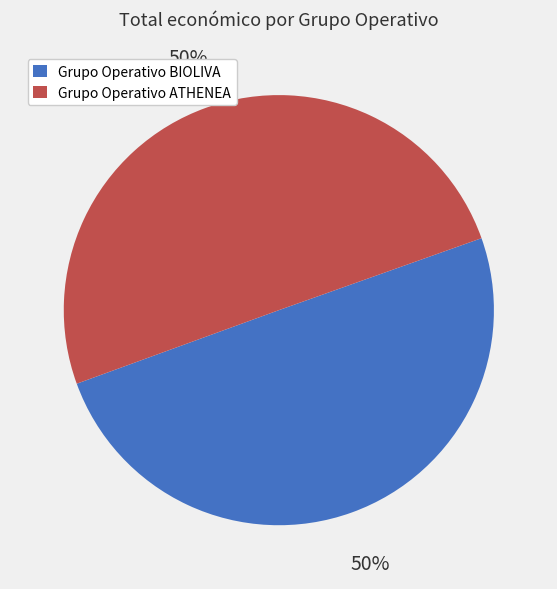

How many segments does this pie chart have?

2